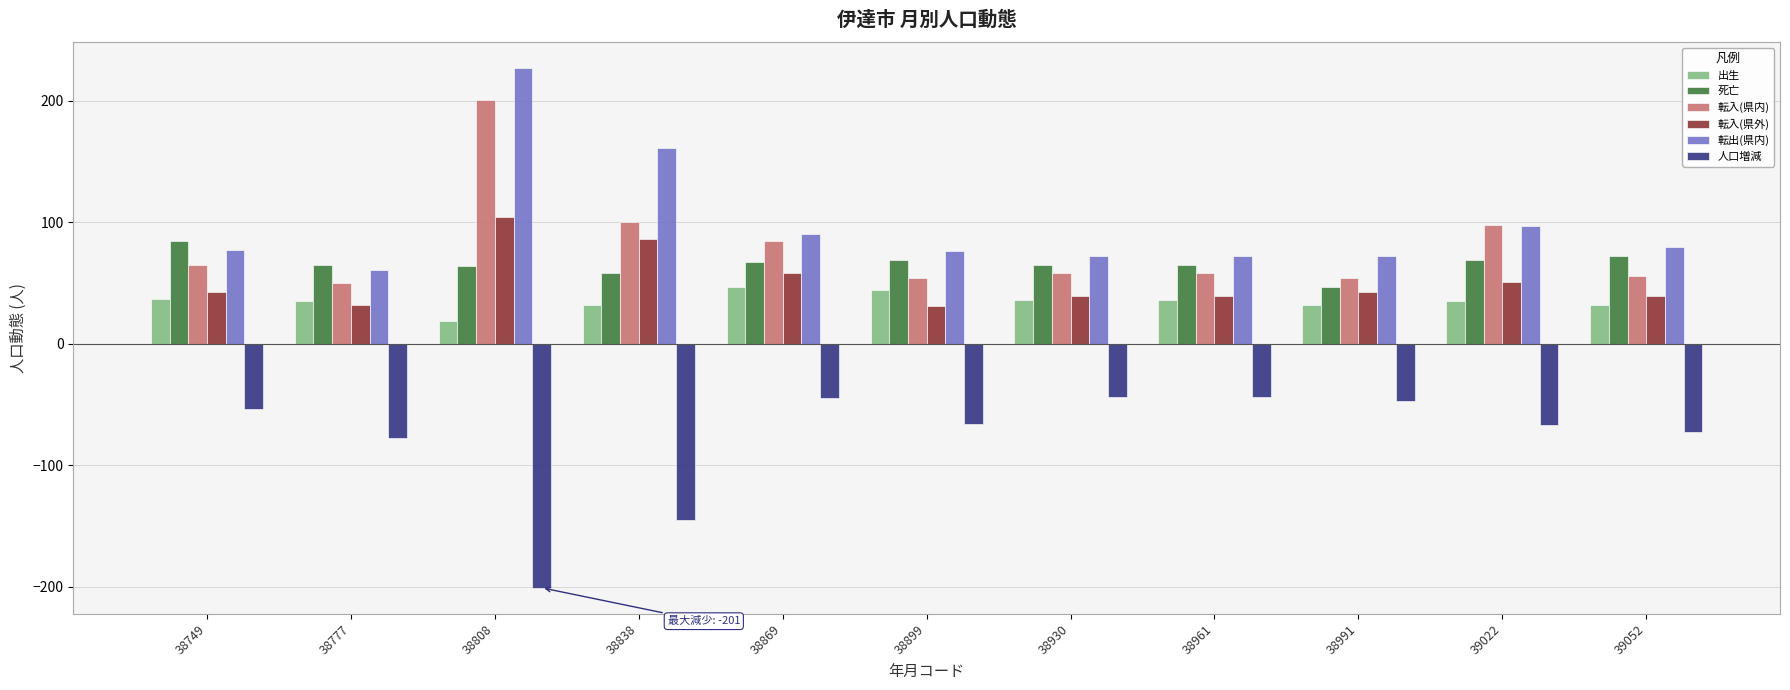

What is the value of the 転入(県内) bar at the 5th from the left?

85